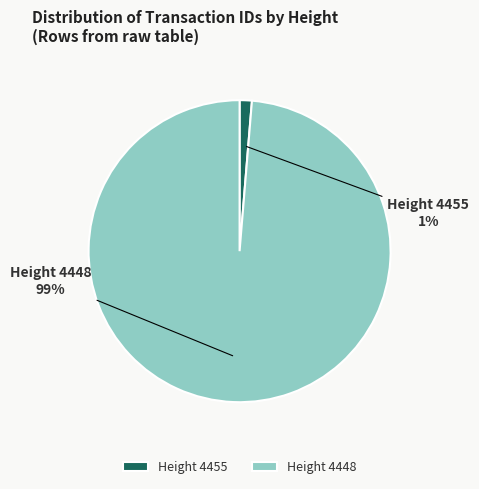

Does any single category account for the majority?

Yes